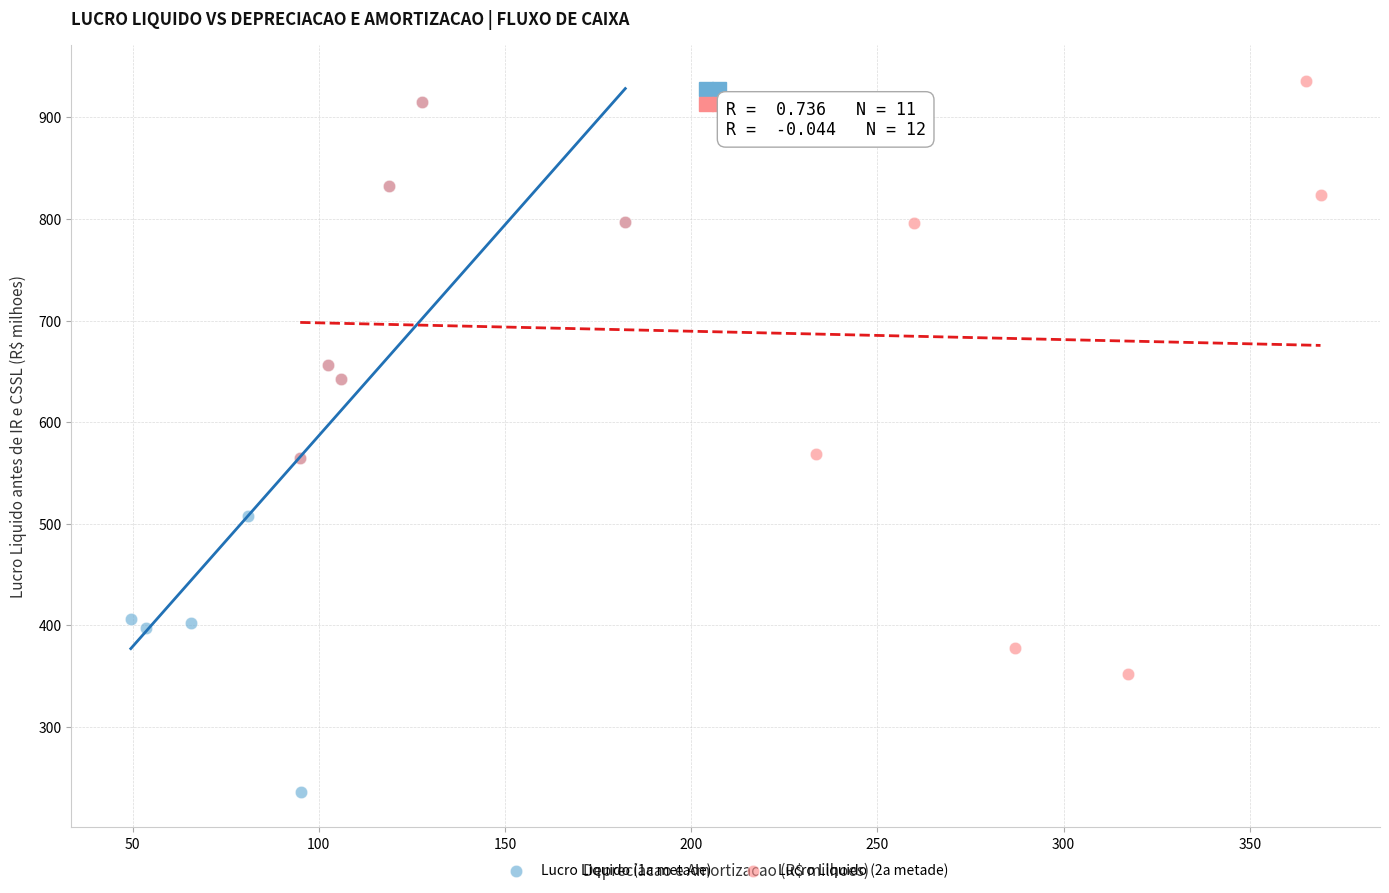

Which series has the largest Y range (max minus min)?

Lucro Liquido (1a metade)